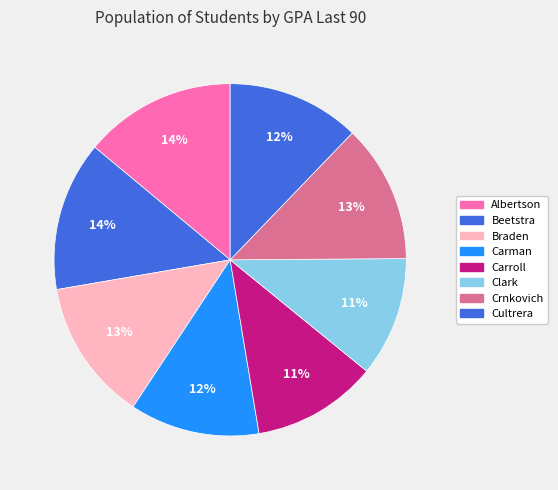

Count the number of slices in the pie.

8